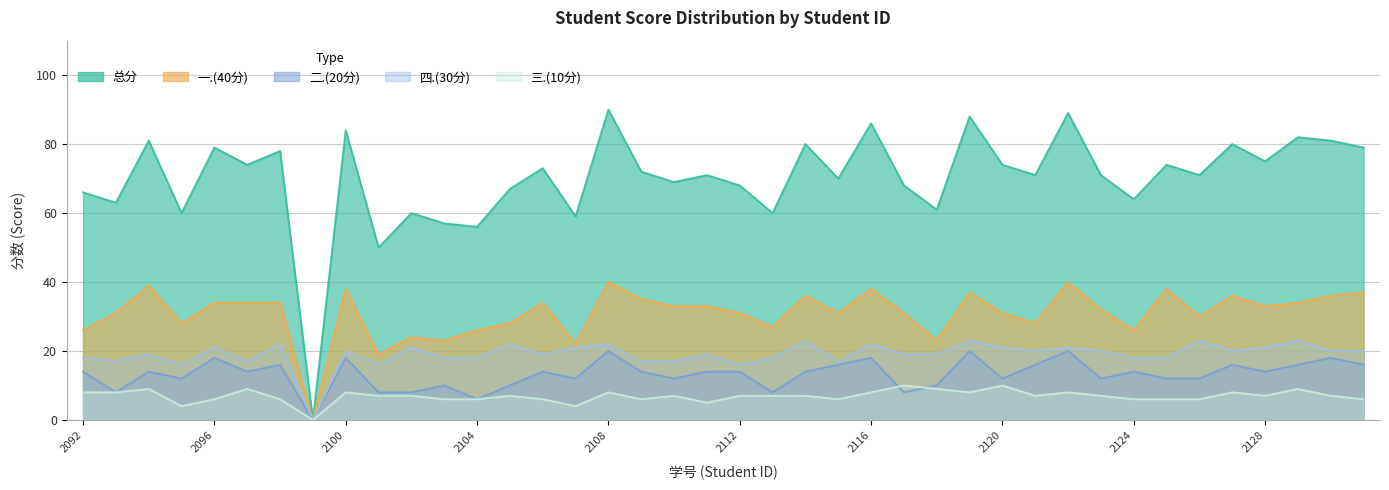

True or false: 三.(10分) and 一.(40分) cross at least once.

False